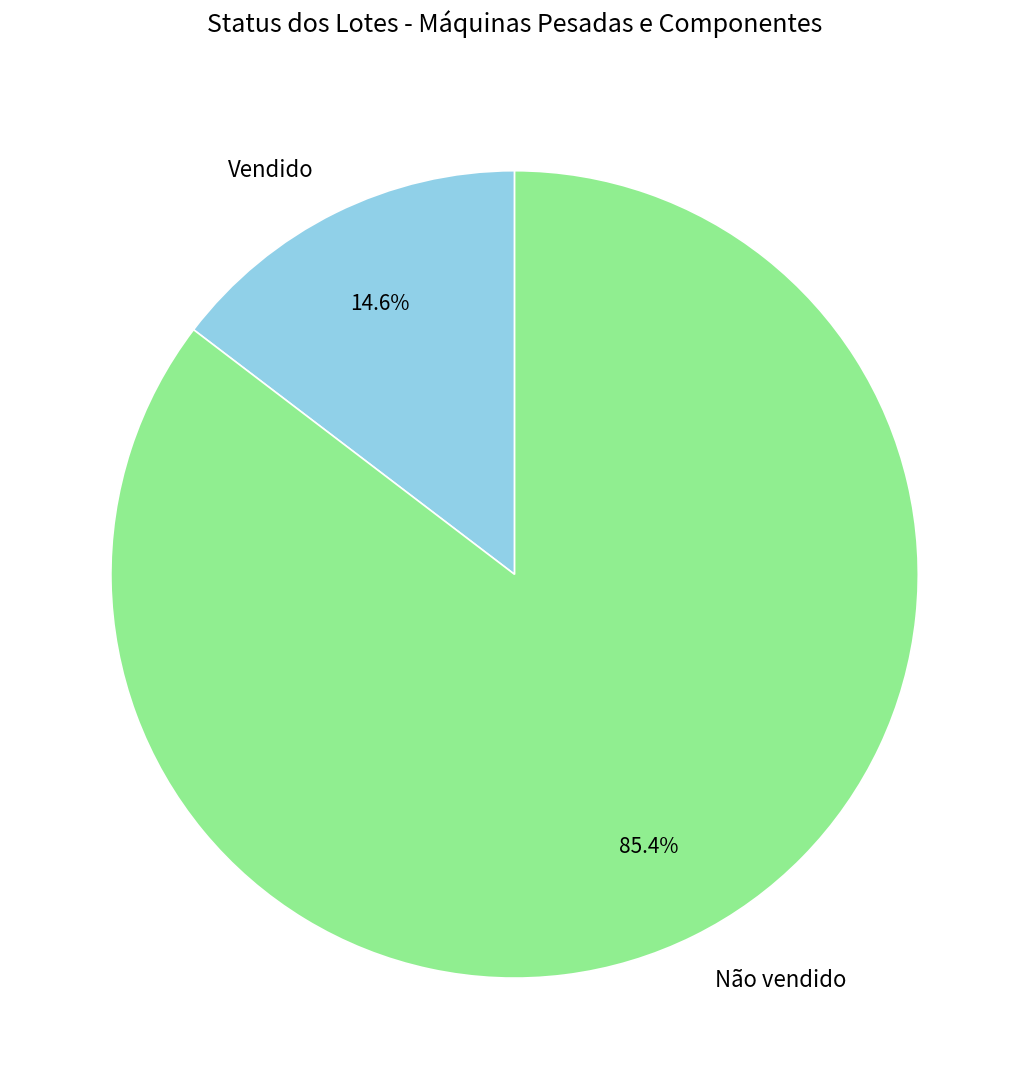

Which slice represents more than half of the pie?

Não vendido